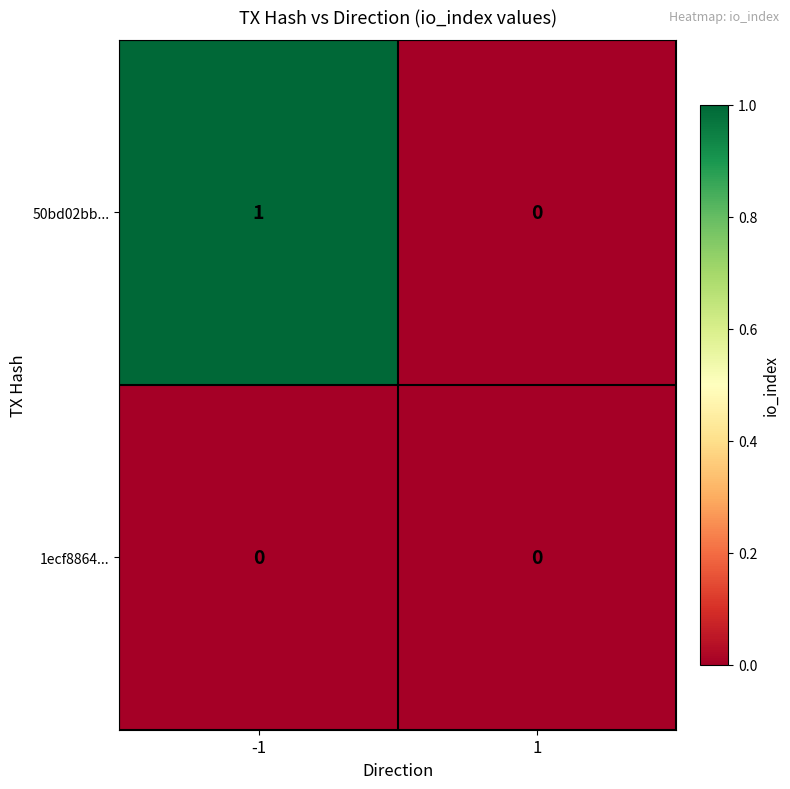

List the series in order of their overall mean, lowest first.

1ecf8864..., 50bd02bb...